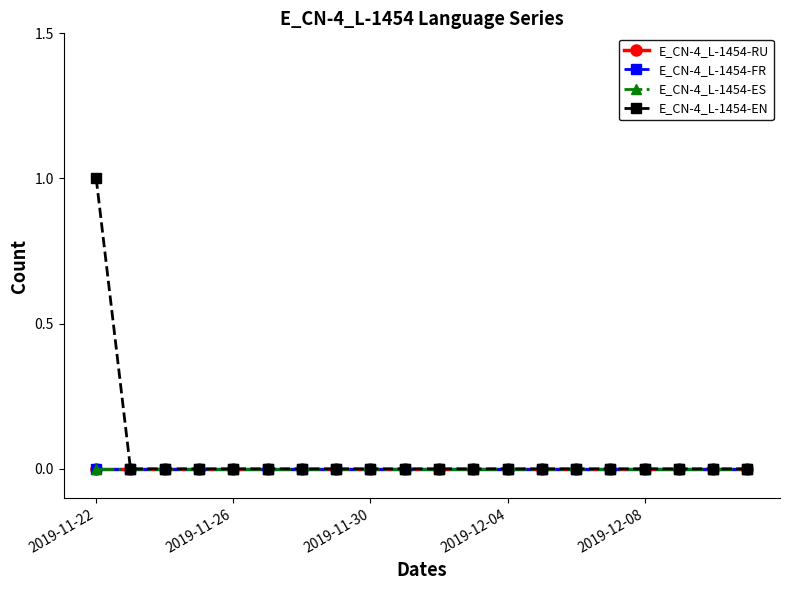

Is this an area chart (filled region under the line)?

No